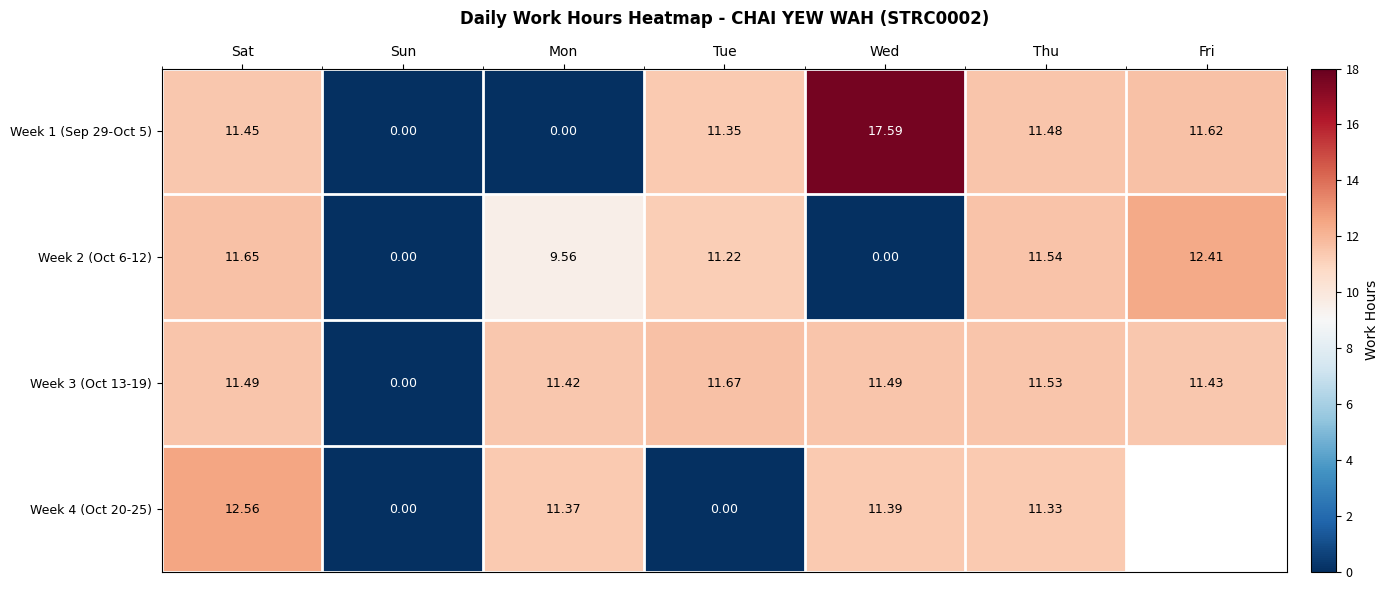

True or false: Week 1 (Sep 29-Oct 5) has a value of 11.4 at Sat.

True